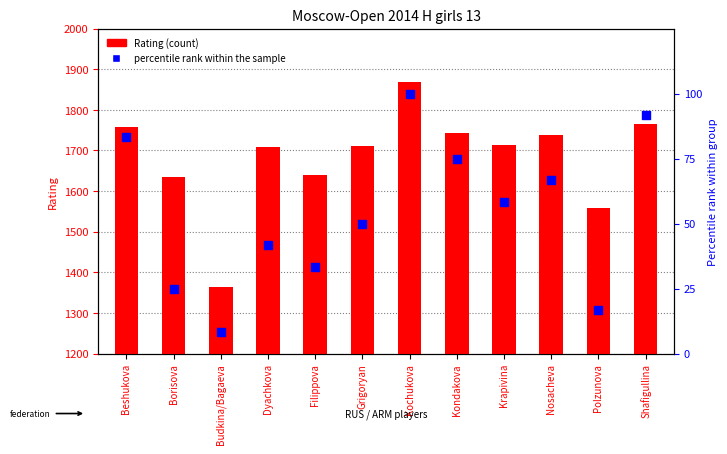

Which series has the largest total across all categories?

Rating